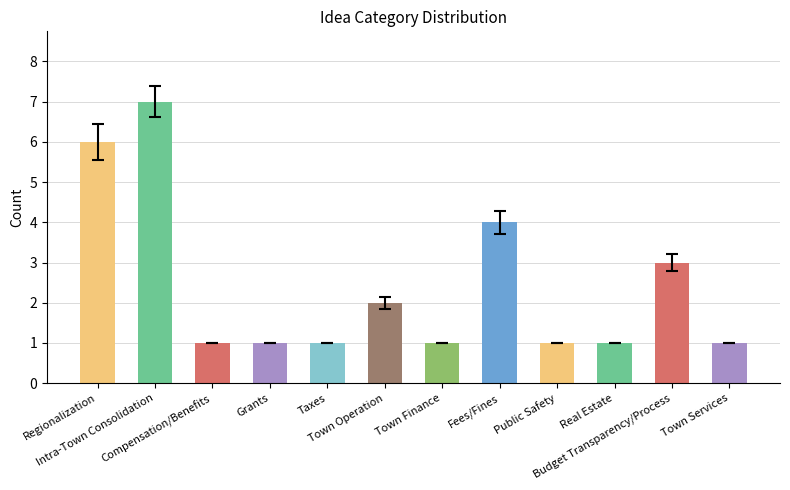

What is the label of the 3rd bar from the left?

Compensation/Benefits